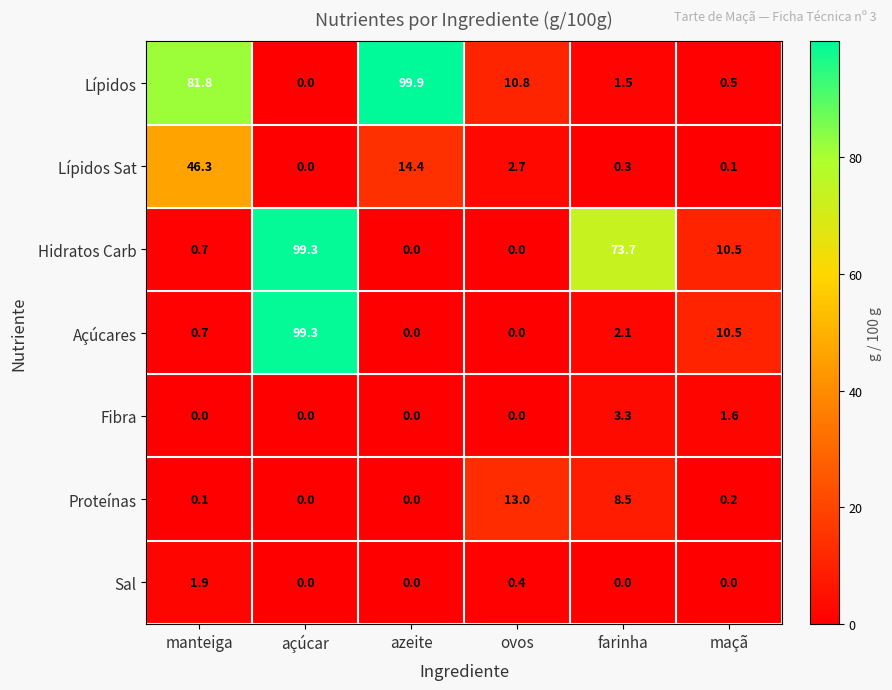

What is the difference between the maximum and minimum values in the Fibra series?

3.3